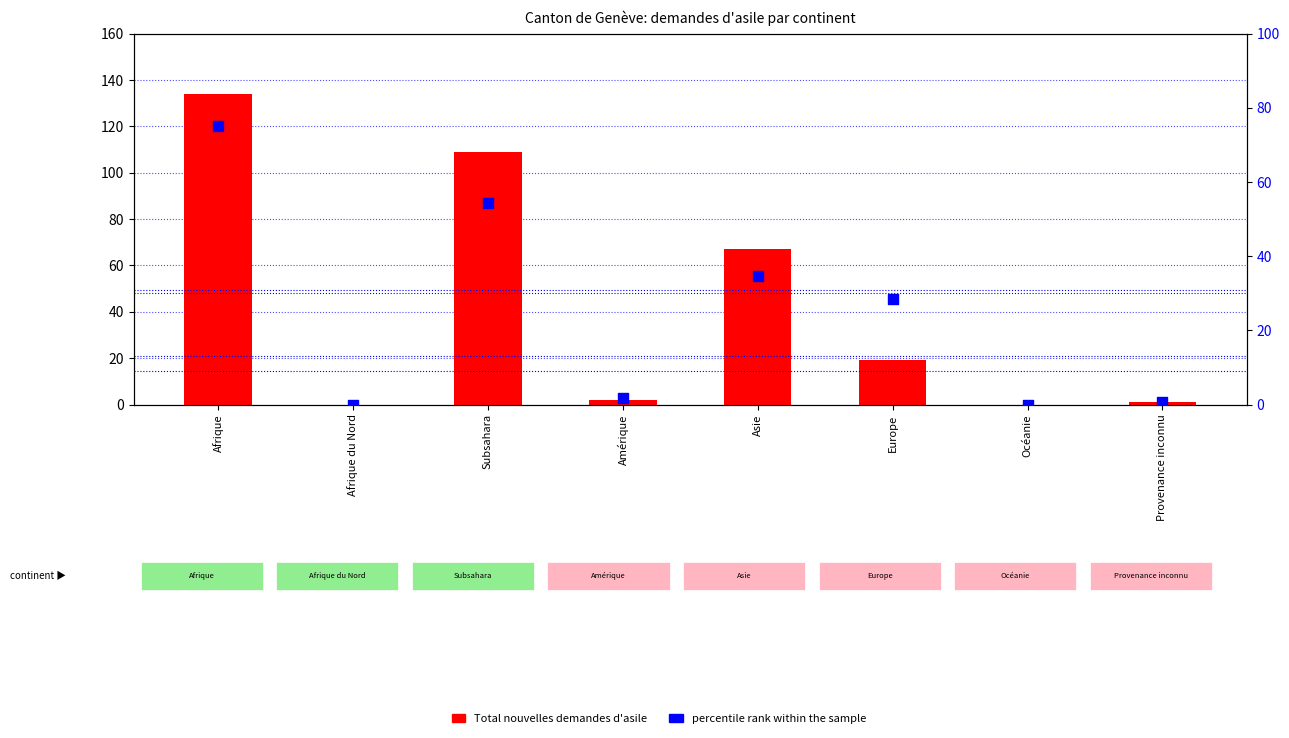

Which series reaches the maximum Y coordinate?

Total nouvelles demandes d'asile